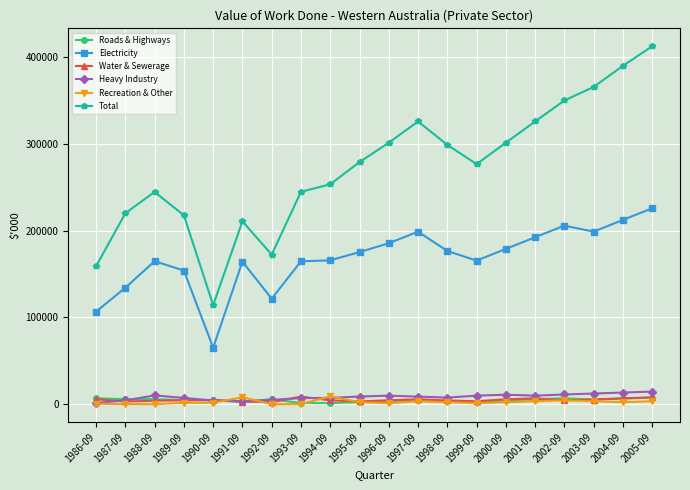

True or false: Water & Sewerage has more than 0 interior local peaks.

True